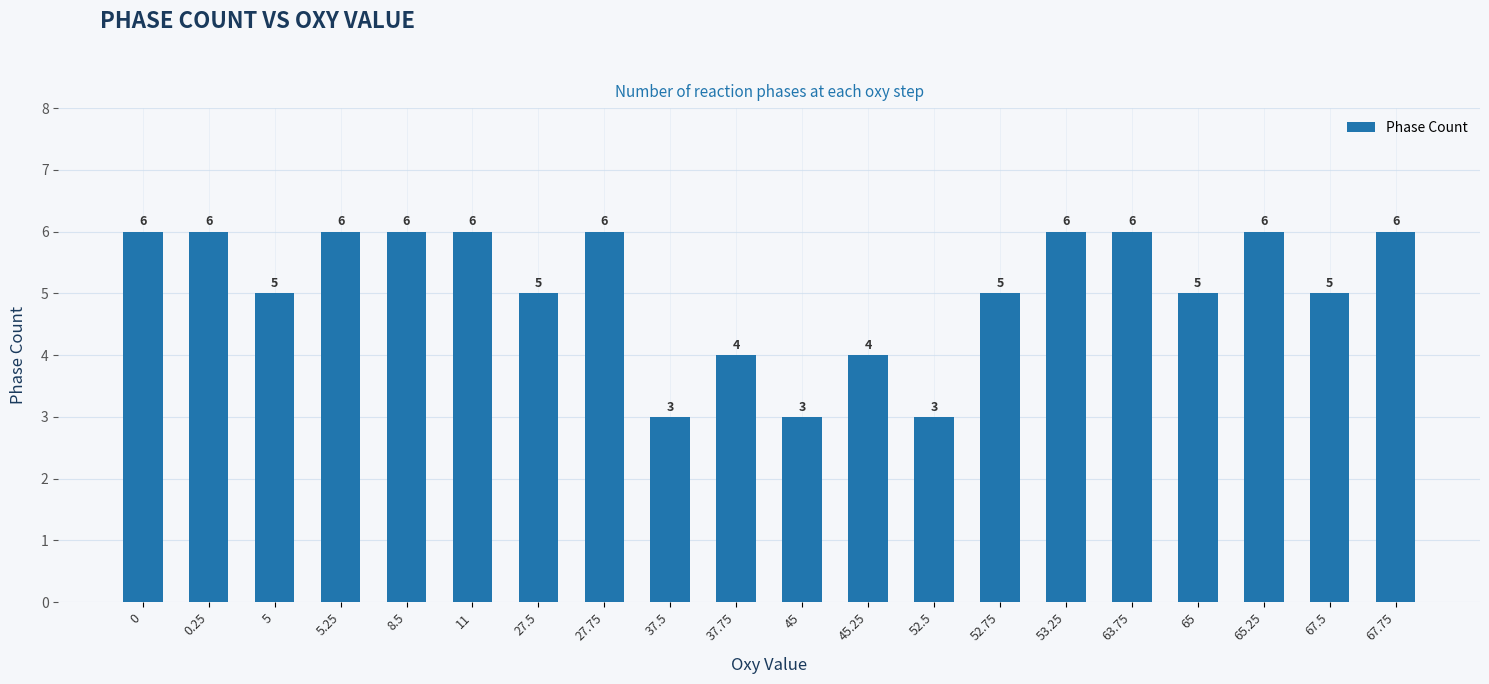

Reading left to right, transcribe all the data shown in this chart.

0=6	0.25=6	5=5	5.25=6	8.5=6	11=6	27.5=5	27.75=6	37.5=3	37.75=4	45=3	45.25=4	52.5=3	52.75=5	53.25=6	63.75=6	65=5	65.25=6	67.5=5	67.75=6